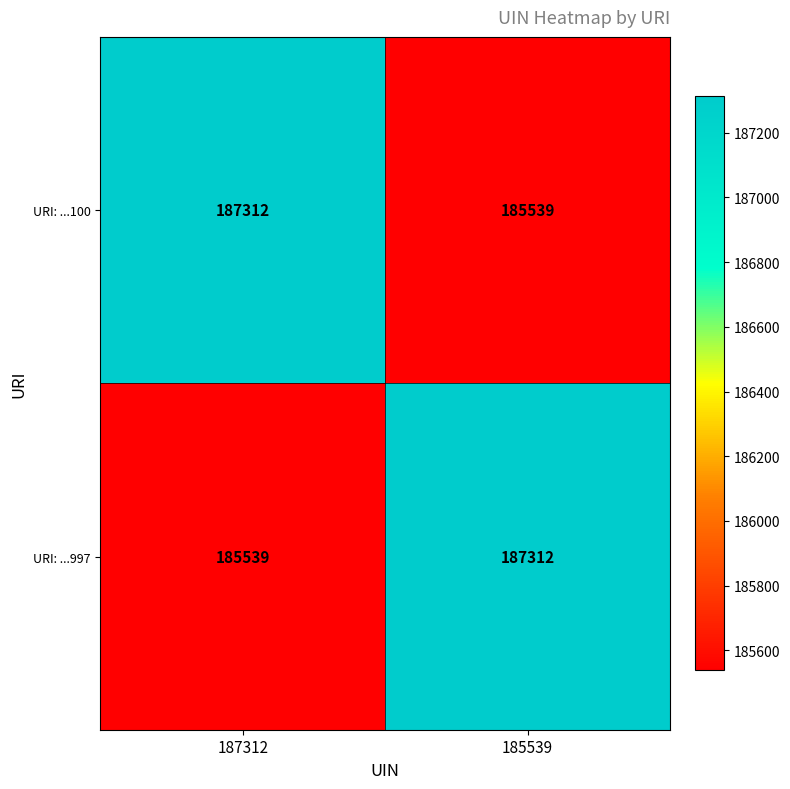

Is it true that URI: ...997 equals 311954 at 185539?

False